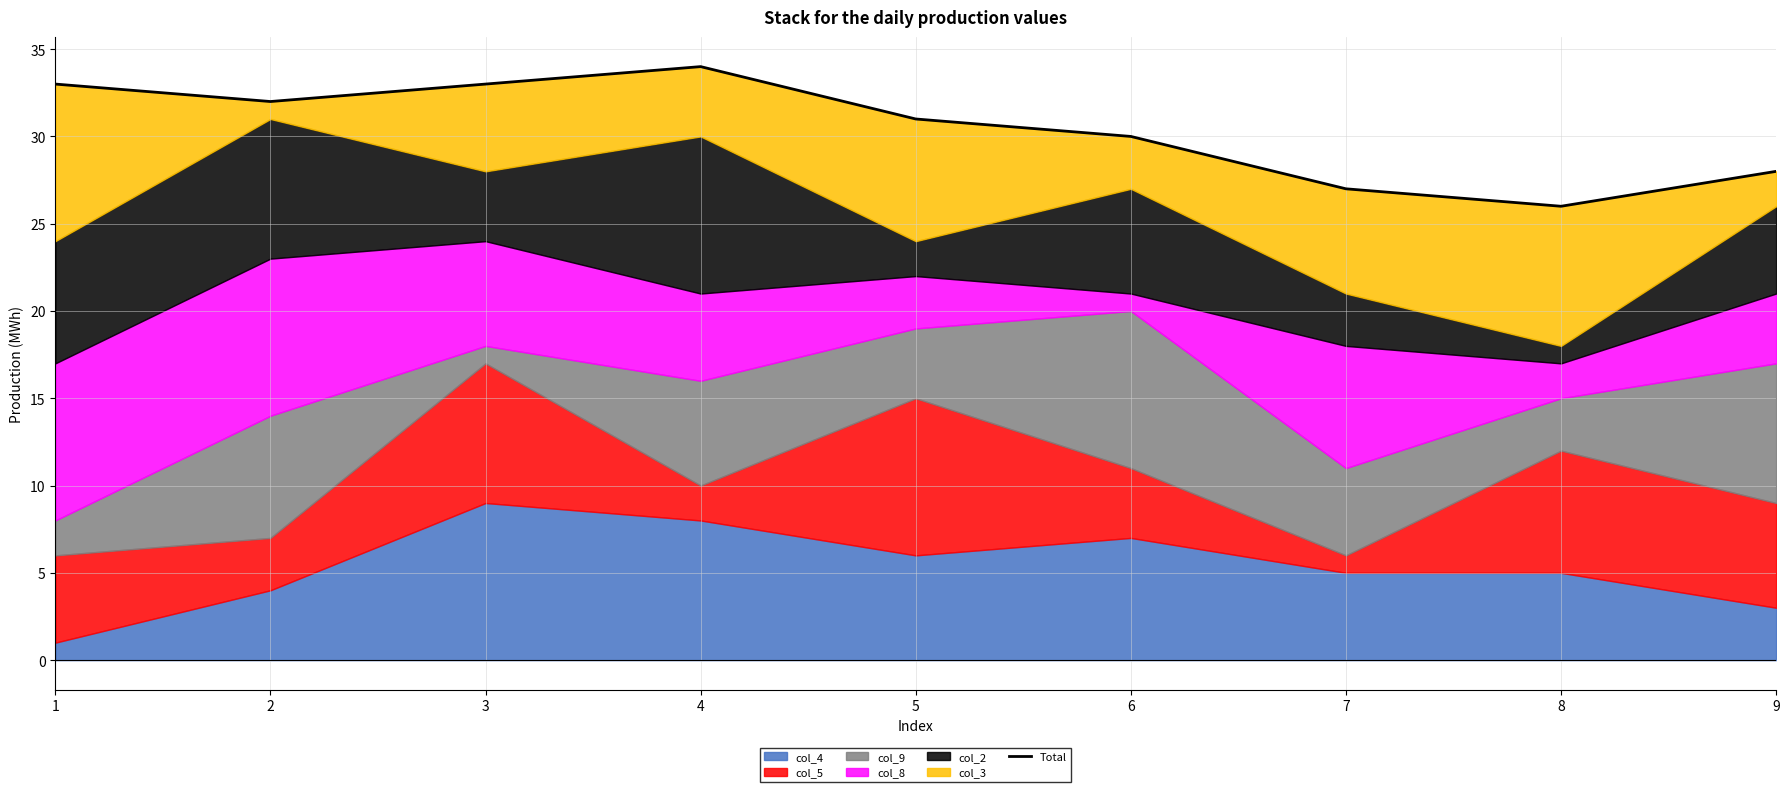

What is the average value?

30